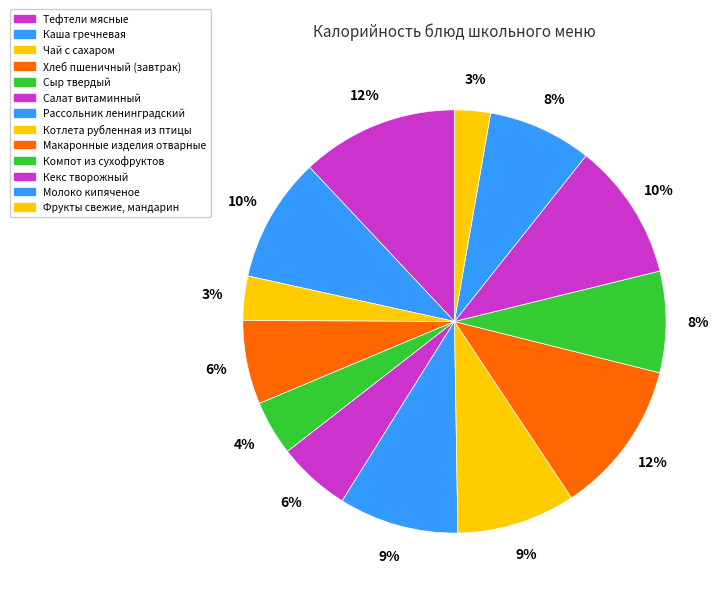

Count the number of slices in the pie.

13